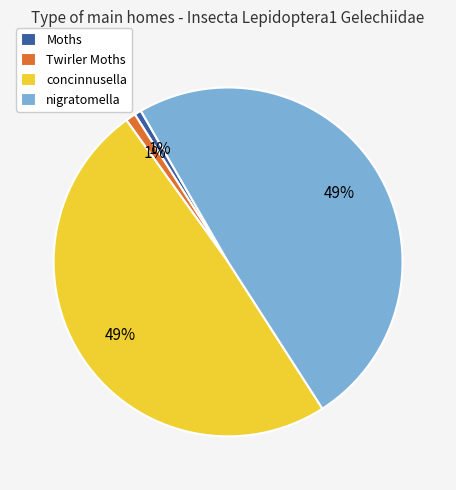

What percentage is the Twirler Moths slice, to the nearest percent?

1%